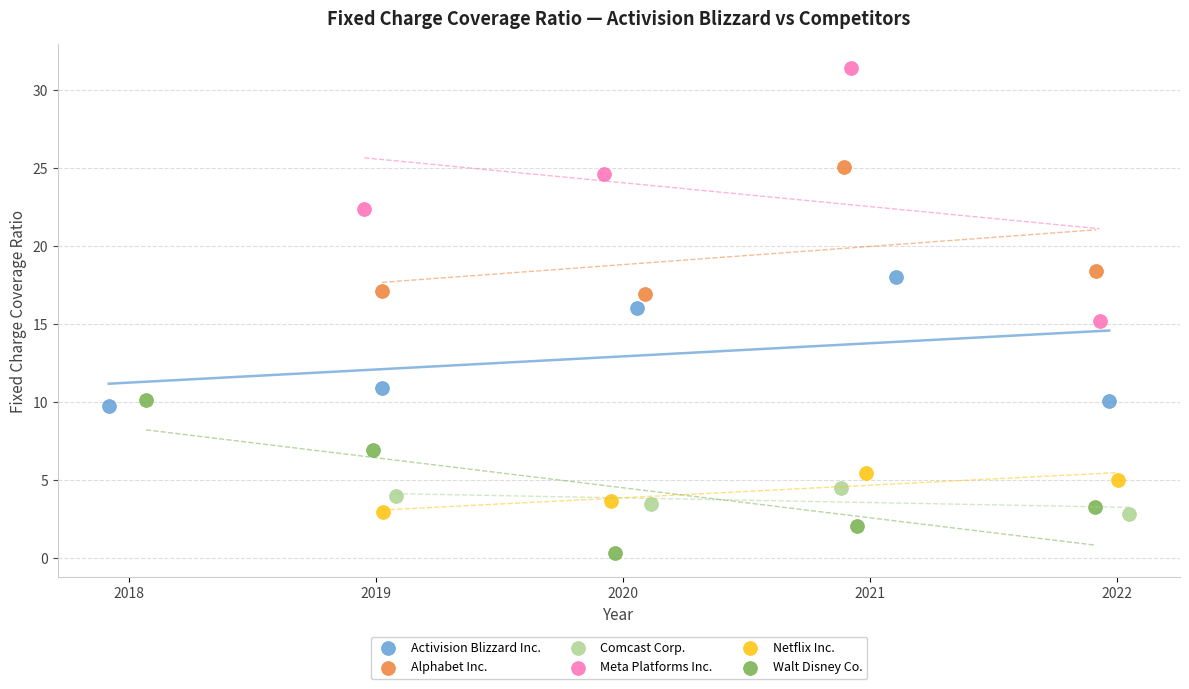

What are all the series names shown in the legend?

Activision Blizzard Inc., Alphabet Inc., Comcast Corp., Meta Platforms Inc., Netflix Inc., Walt Disney Co.